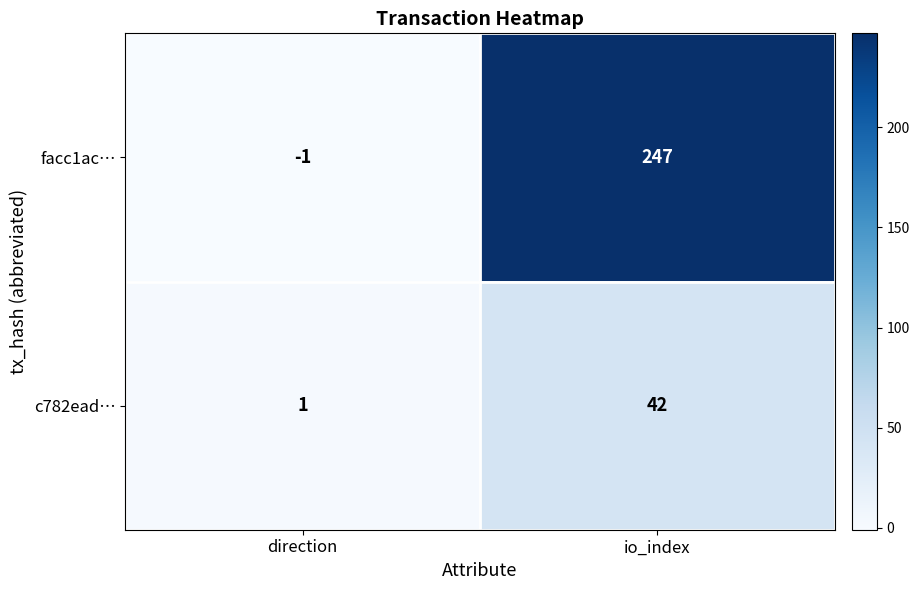

What is the sum of the c782ead… values at io_index and direction?

43